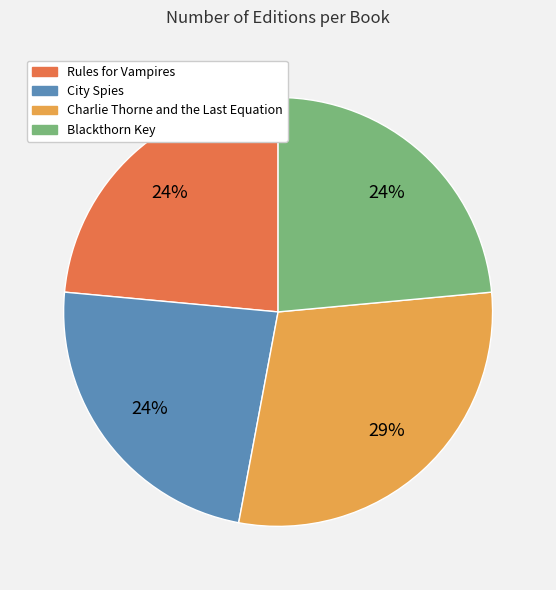

Is the sum of City Spies and Rules for Vampires greater than half?

No